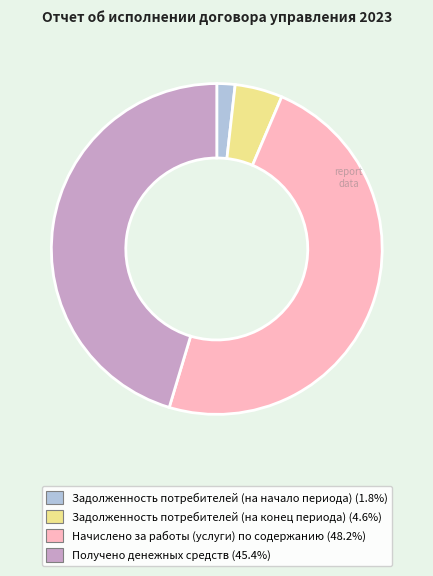

The Начислено за работы (услуги) по содержанию slice represents 48% of the pie. True or false?

True